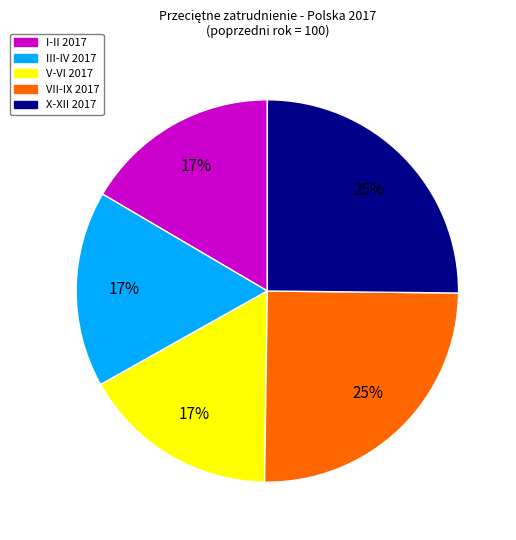

To the nearest percent, what is the average slice percentage?

20%